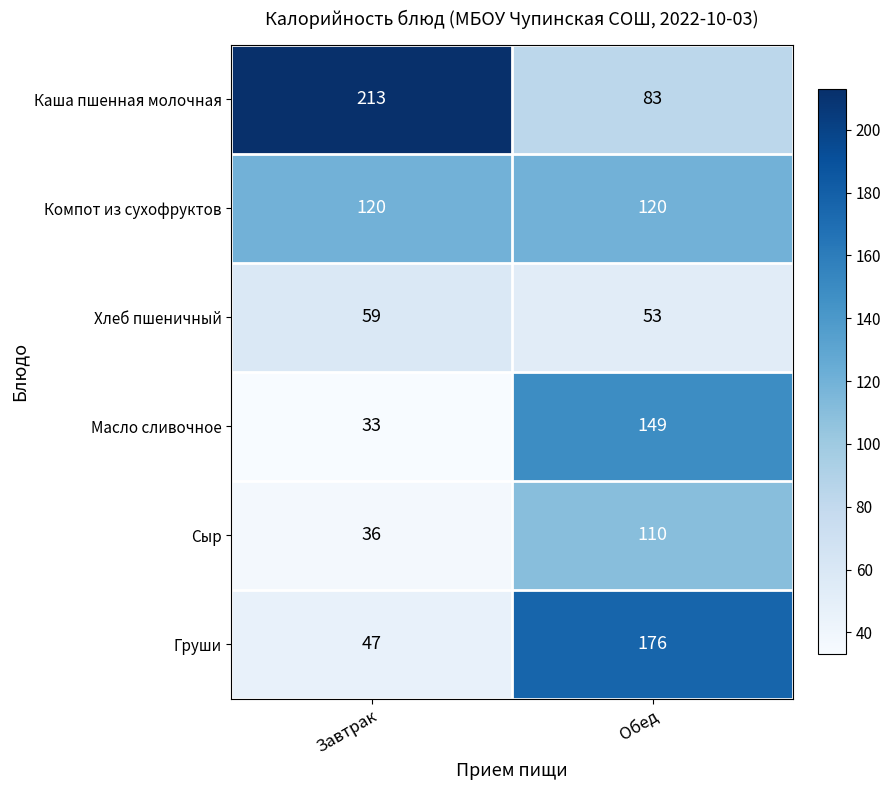

What is the difference between the maximum and minimum values in the Масло сливочное series?

116